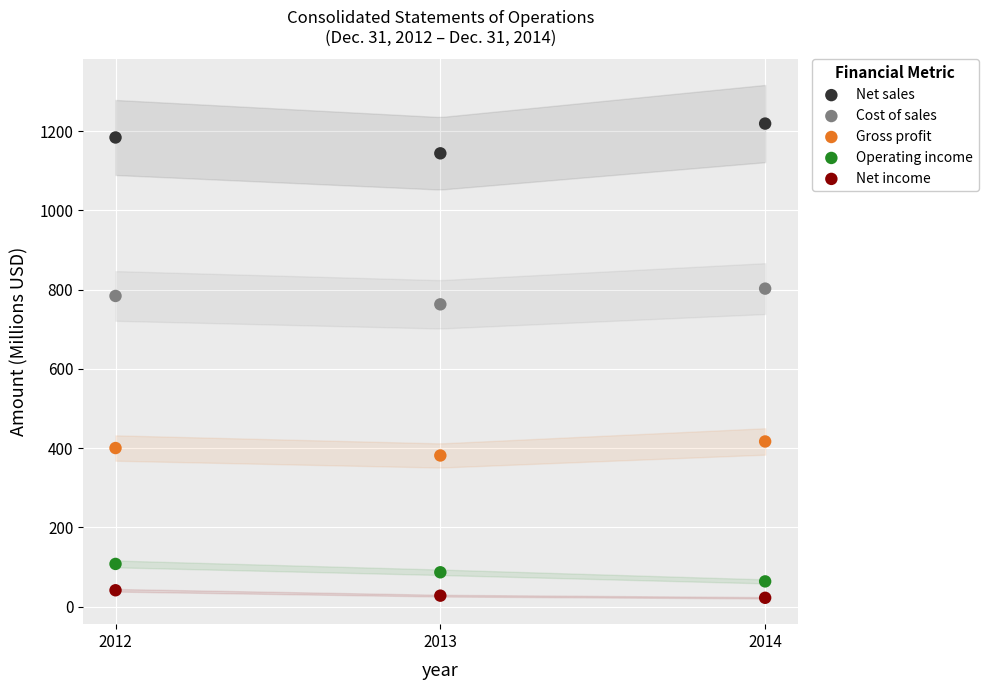

Which series contains the lowest Y value?

Net income